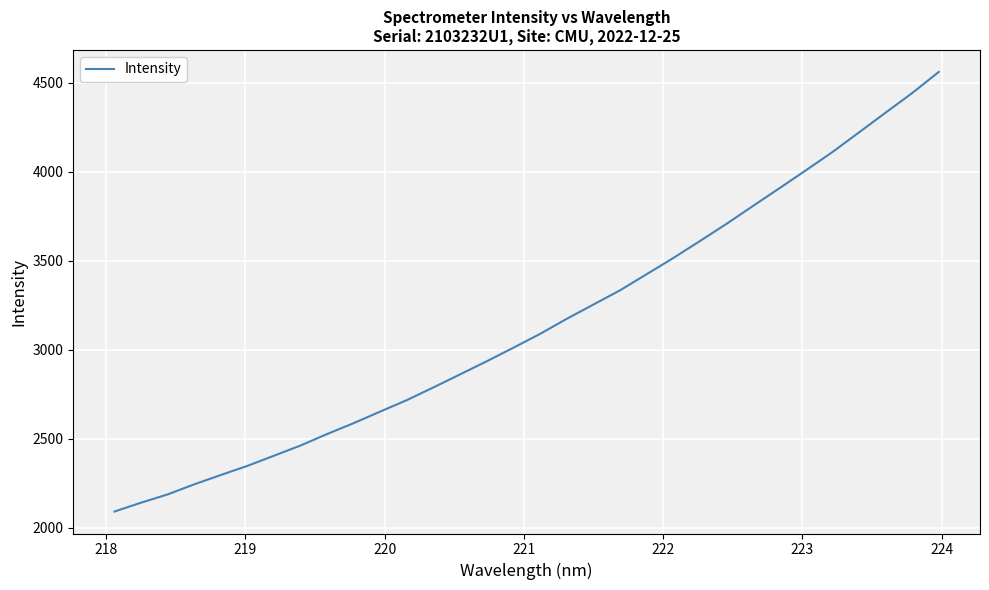

Reading left to right, what are all the values shown in this chart?

2091.8	2141.6	2188.1	2244.8	2297.2	2348.6	2405.7	2463.2	2527.8	2589.1	2654.2	2718.5	2790.0	2863.1	2936.6	3012.4	3089.9	3174.3	3254.2	3334.0	3424.4	3515.1	3610.2	3706.7	3807.5	3907.6	4008.7	4111.3	4221.6	4332.4	4442.4	4561.0